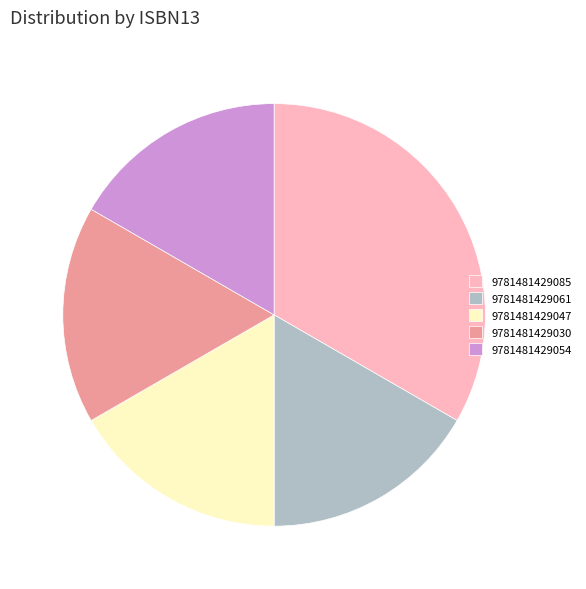

Which category has the biggest portion of the pie?

9781481429085